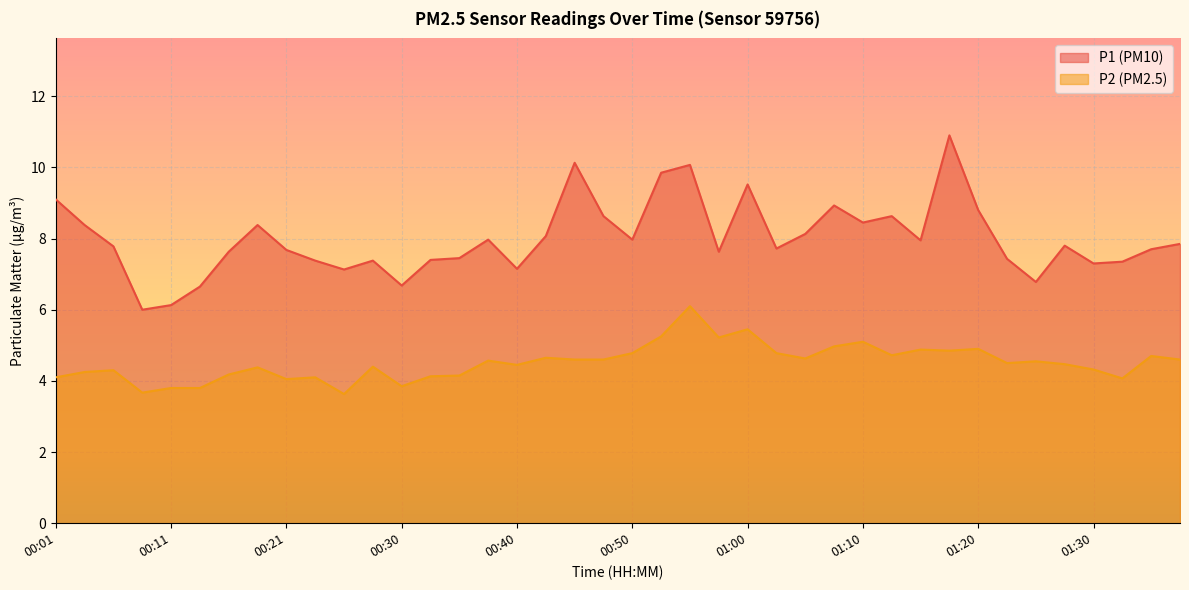

What is the sum of all P2 values?

180.5